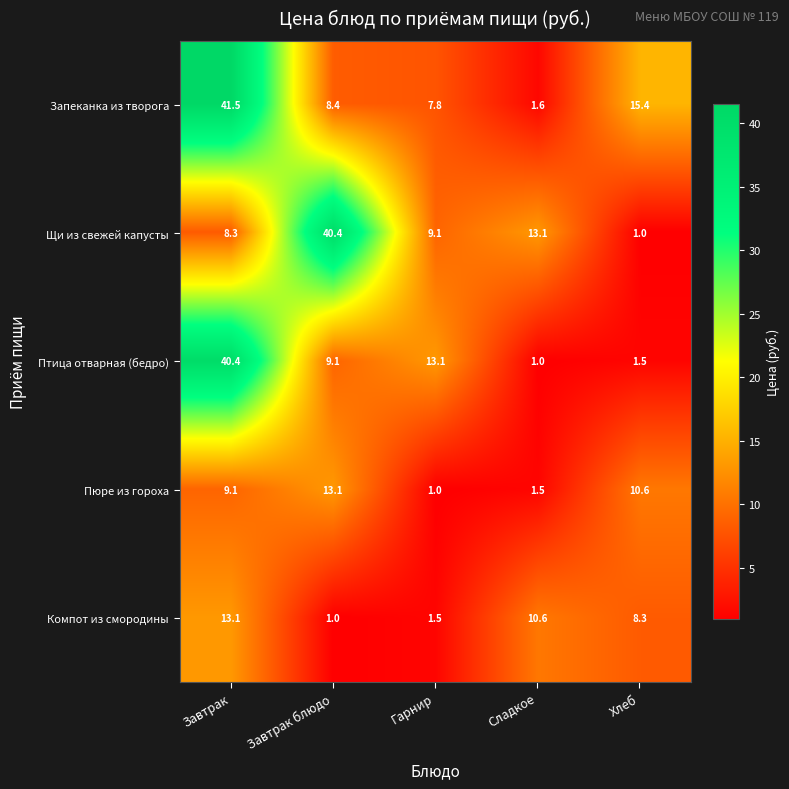

What is the smallest value displayed?

1.0